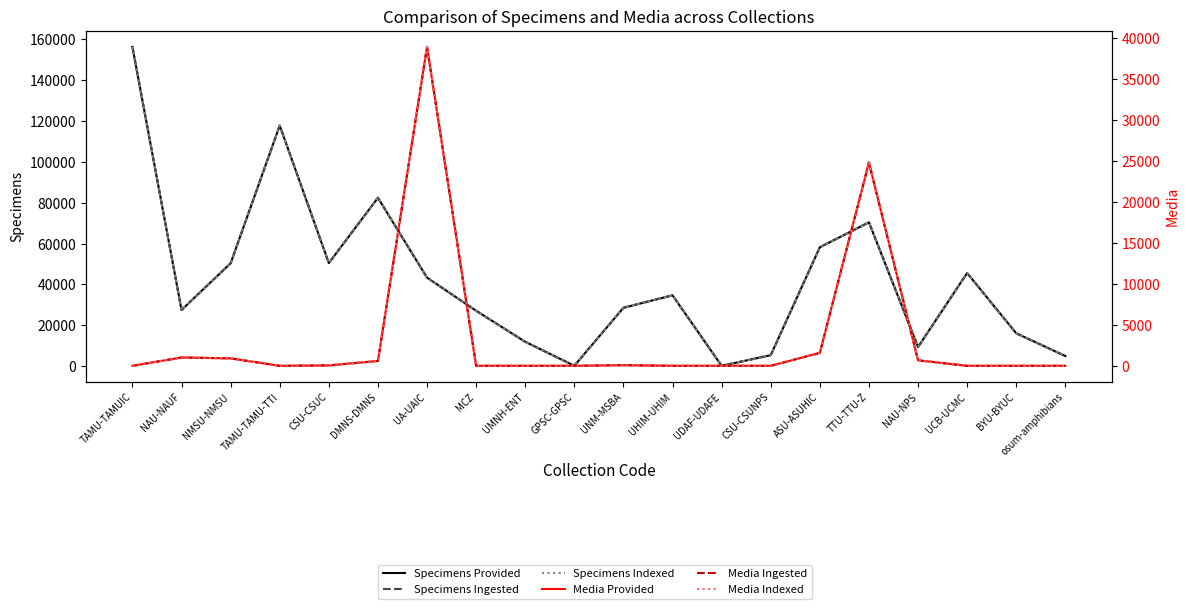

In Specimens Provided, how many points are lower than both neighbors (excluding endpoints)?

5